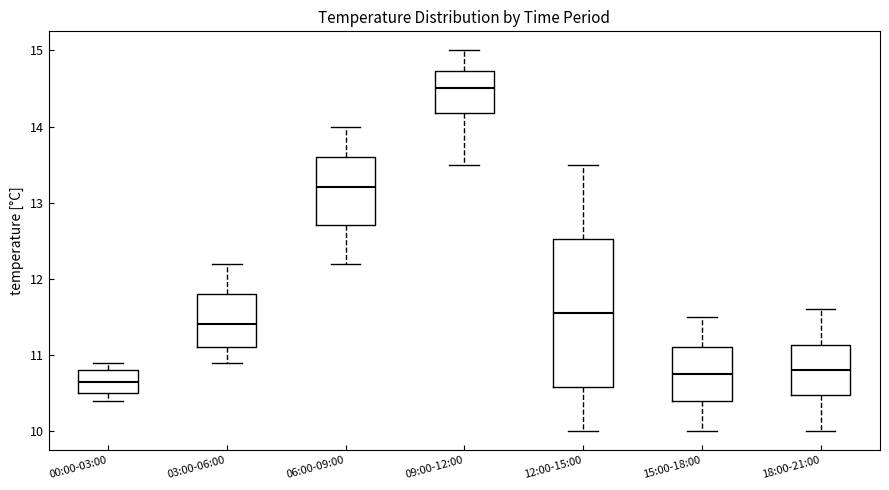

Where is the lower edge of the box for 09:00-12:00 on the y-axis? The values are not printed on the chart, so give them approximately, as read against the axis.

14.2